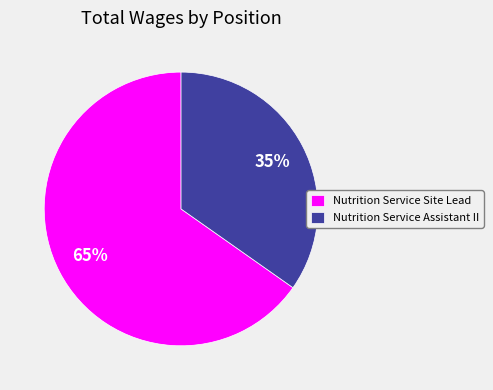

To the nearest percent, what is the difference between the largest and smallest slice percentages?

30%